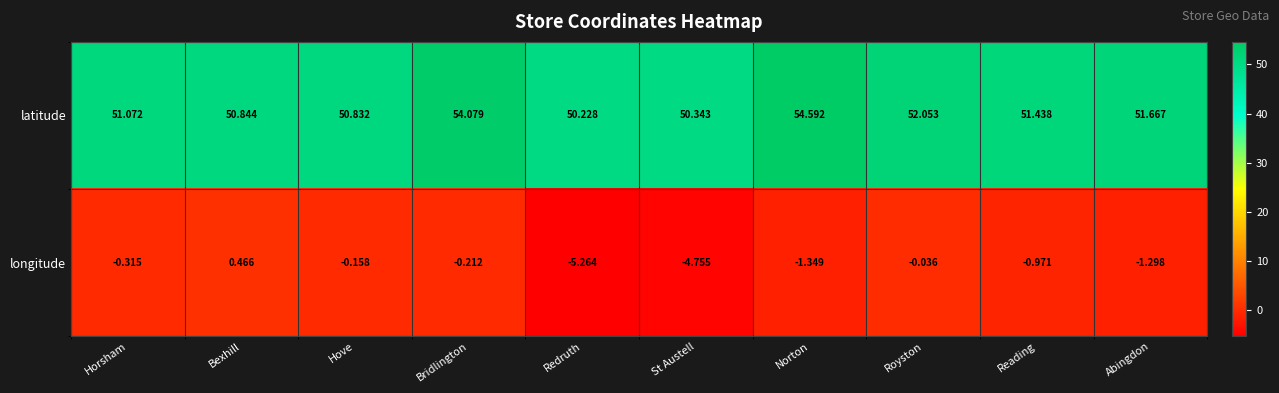

At which category is the sum across all series the highest?

Bridlington